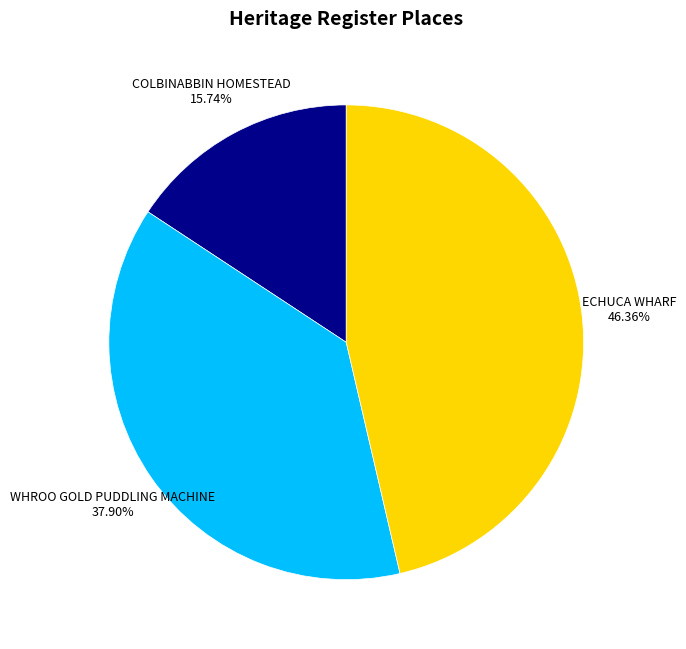

What percentage is the COLBINABBIN HOMESTEAD slice, to the nearest percent?

16%